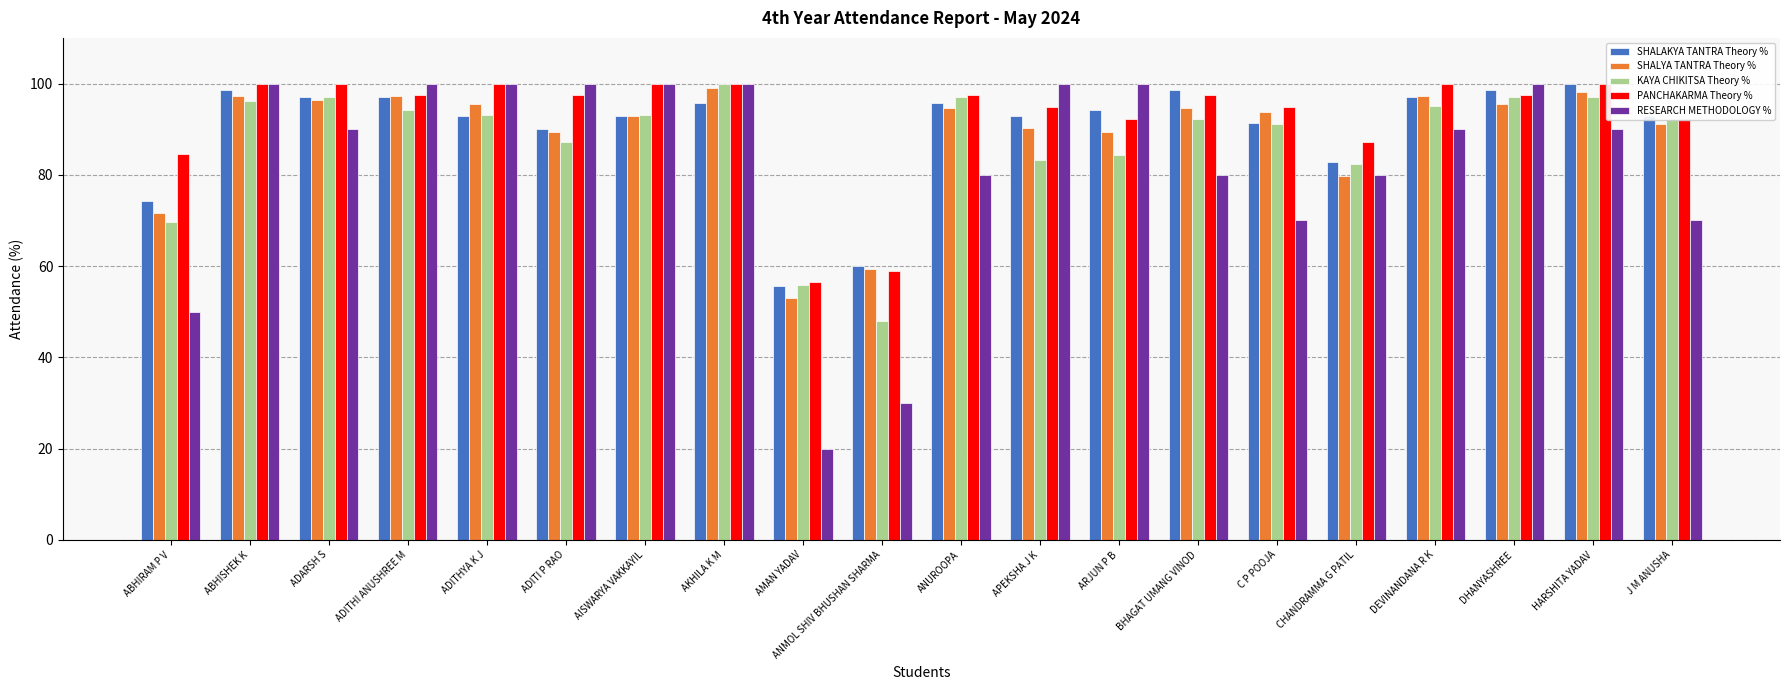

What value does the RESEARCH METHODOLOGY % series have at ARJUN P B?

100.0